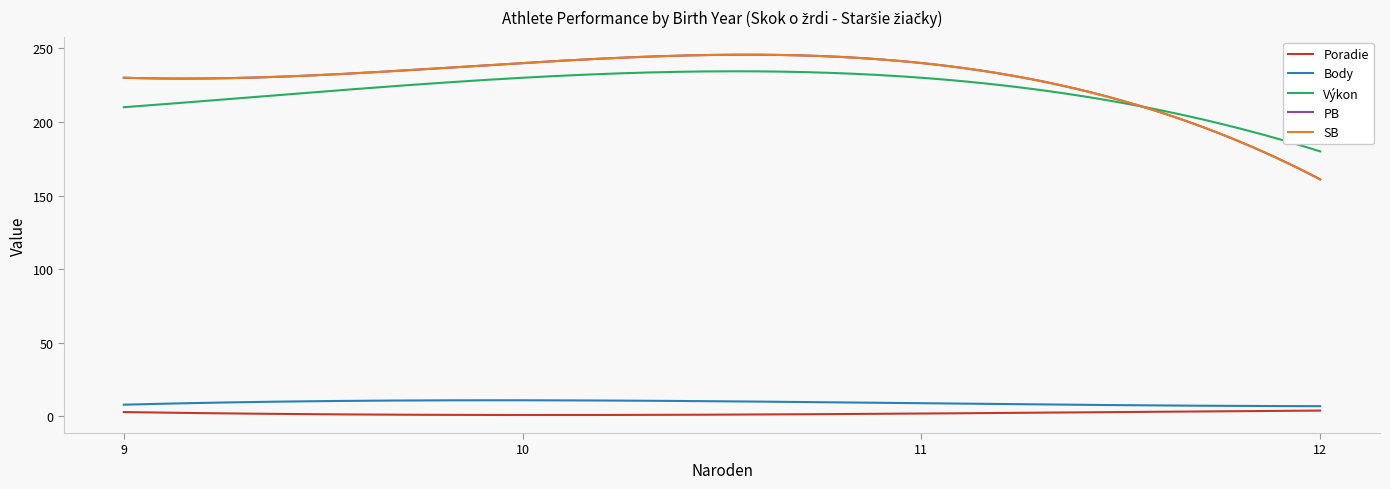

What is the minimum value for SB?

161